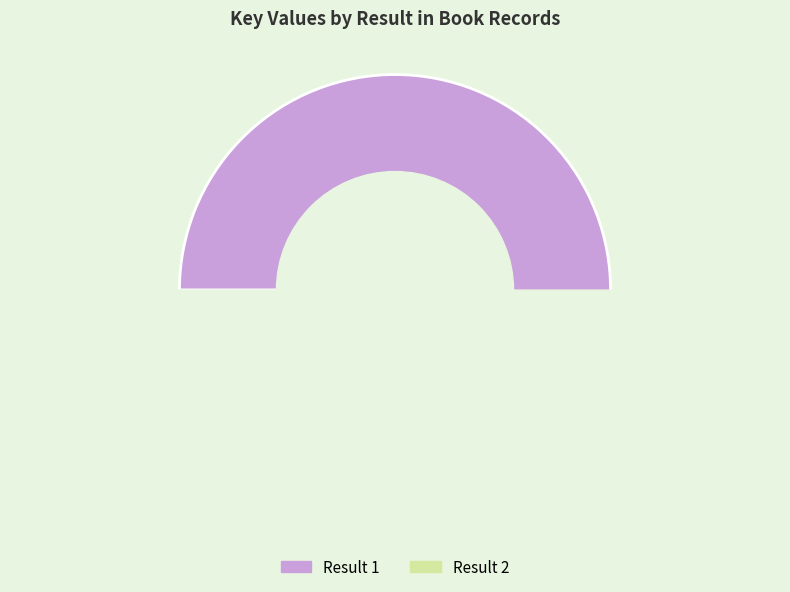

Is there any slice that represents more than half of the pie?

Yes